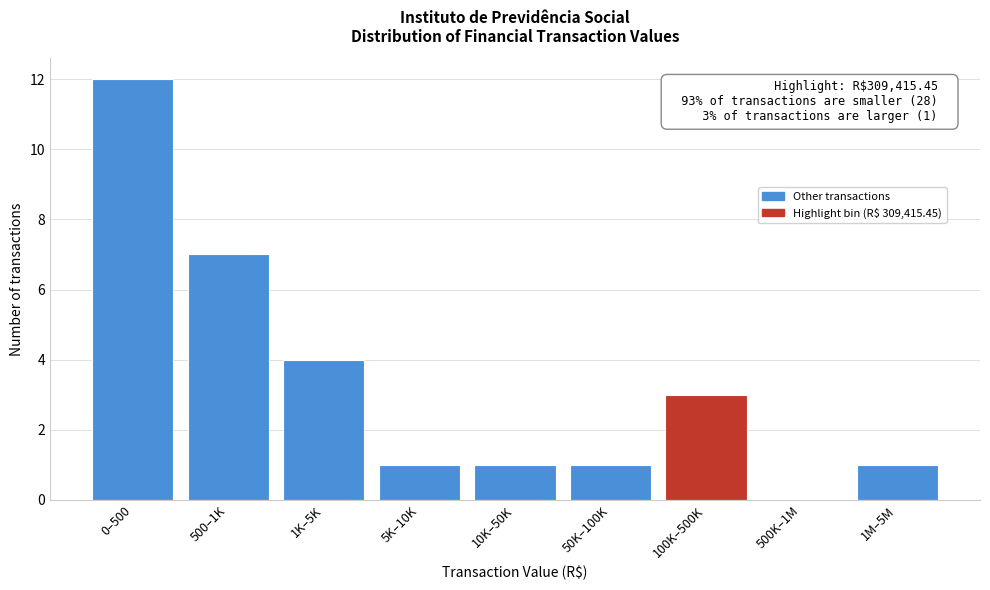

Reading left to right, what are all the values shown in this chart?

0–500=12	500–1K=7	1K–5K=4	5K–10K=1	10K–50K=1	50K–100K=1	100K–500K=3	500K–1M=0	1M–5M=1